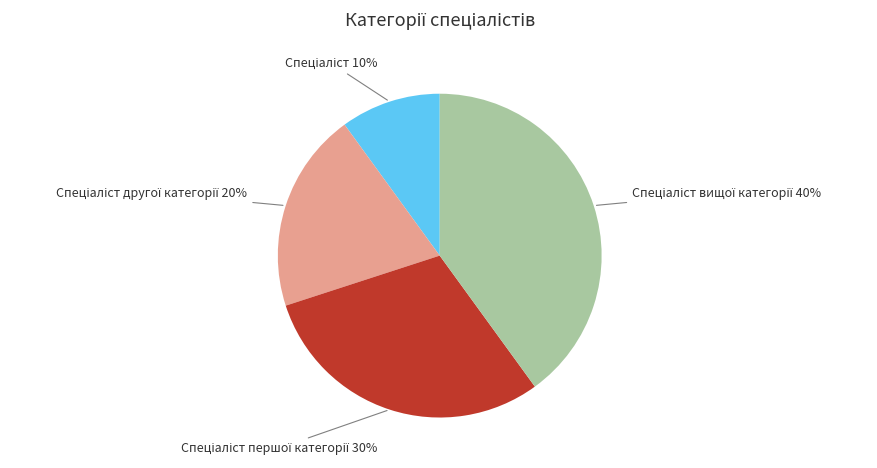

To the nearest percent, what is the average slice percentage?

25%